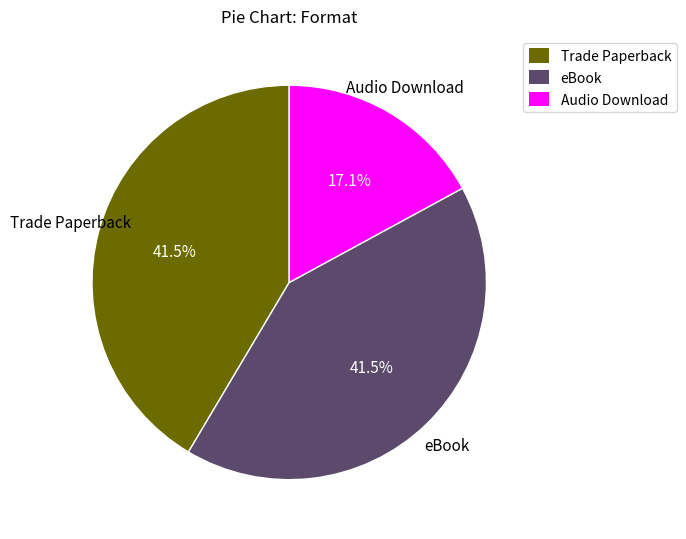

How many slices are in this pie chart?

3